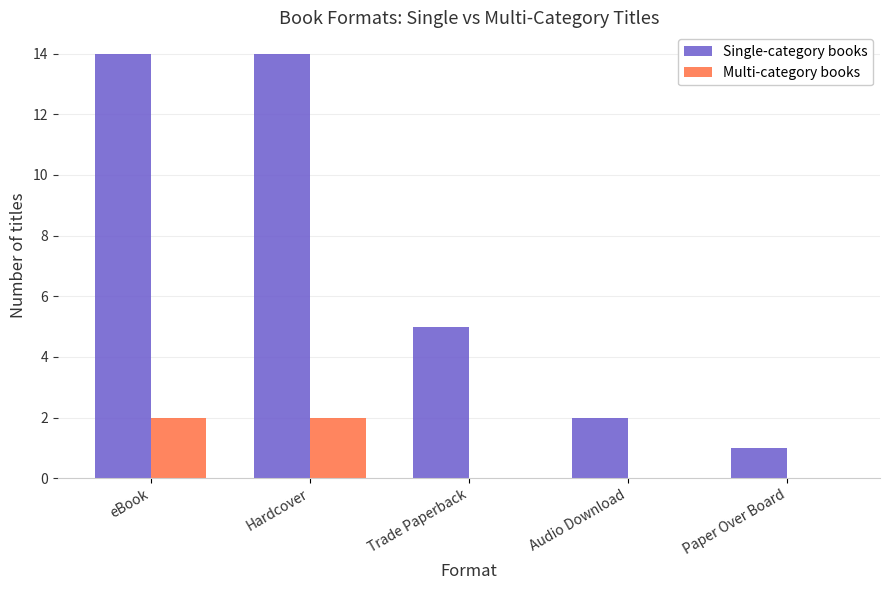

What is the sum of all Multi-category books values?

4